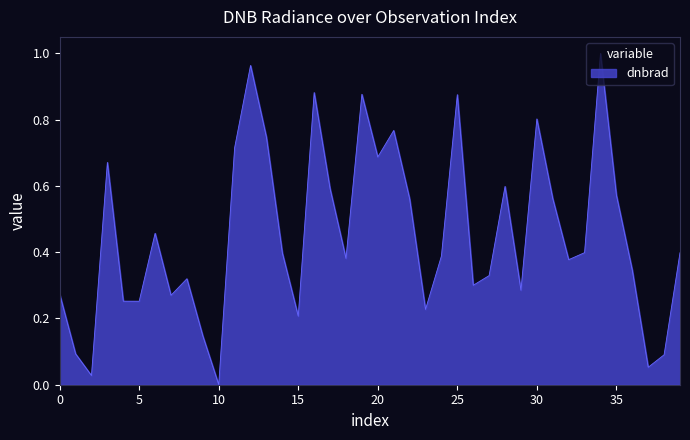

What is the maximum value shown in the chart?

1.0